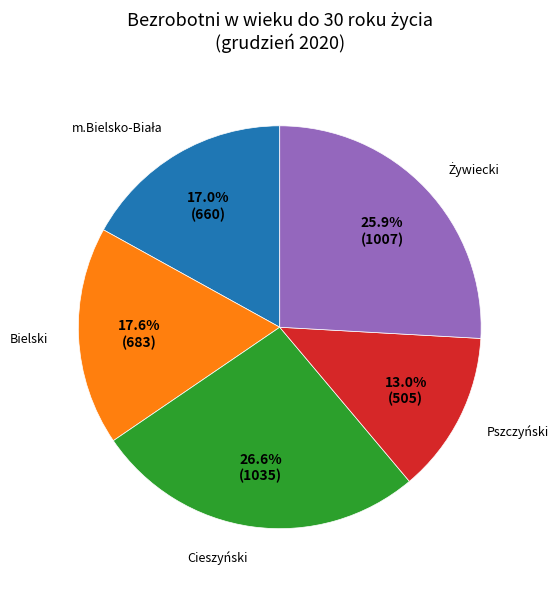

Is it true that Bielski is 18% of the pie?

True